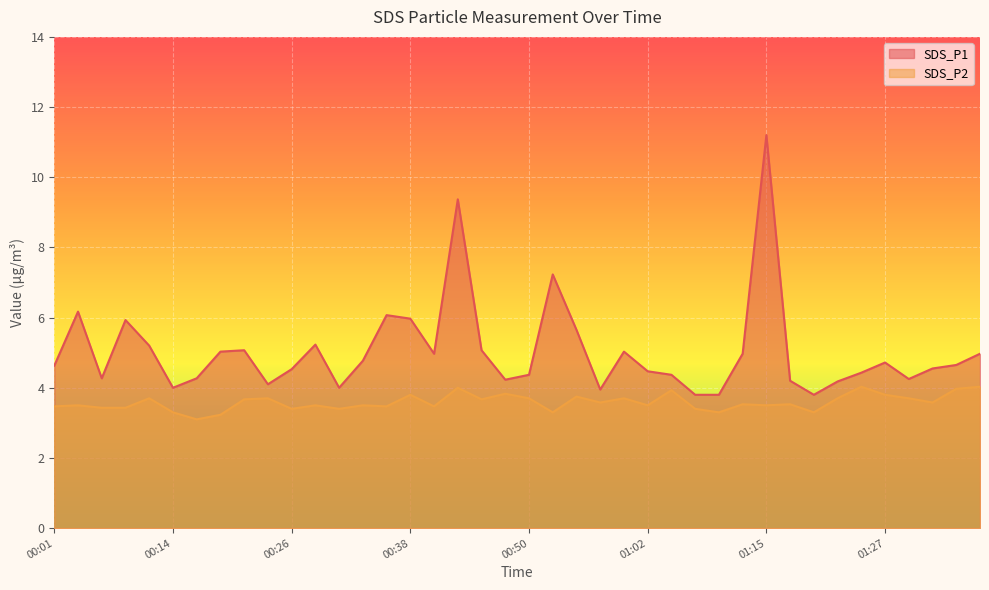

At how many categories does at least one series exceed 7?

3